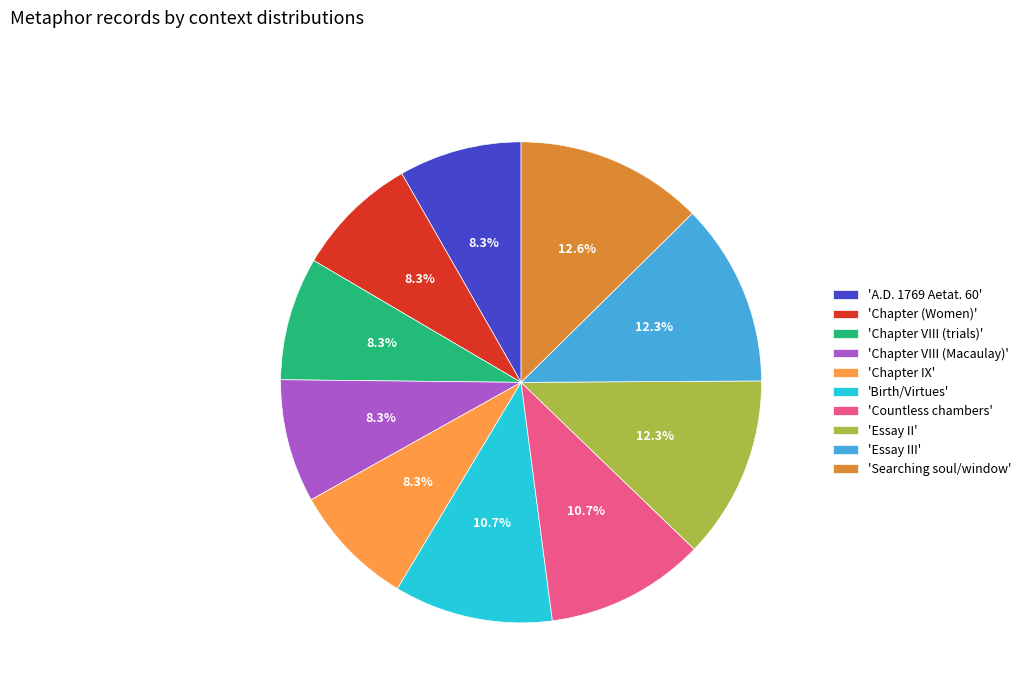

What portion of the pie excludes 'Chapter VIII (Macaulay)'?

91.7%